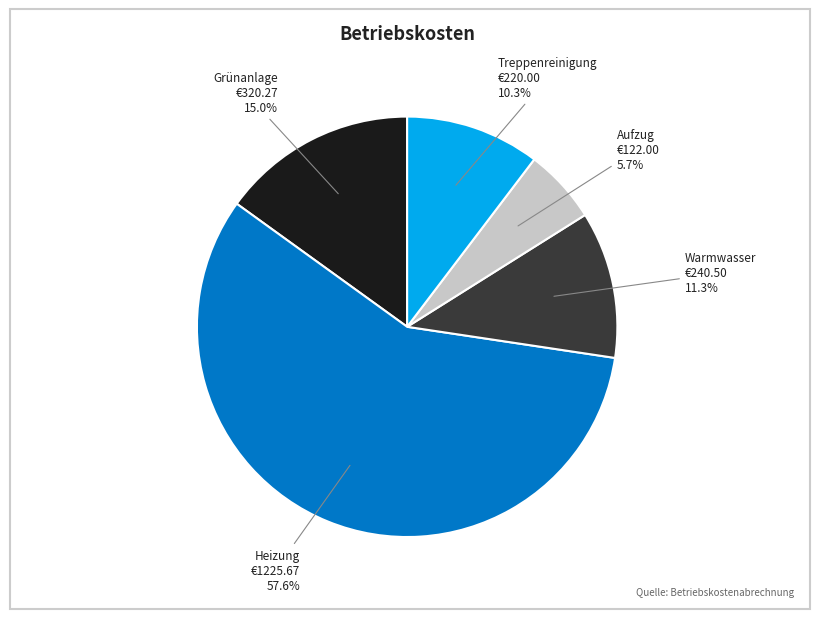

Does any single category account for the majority?

Yes